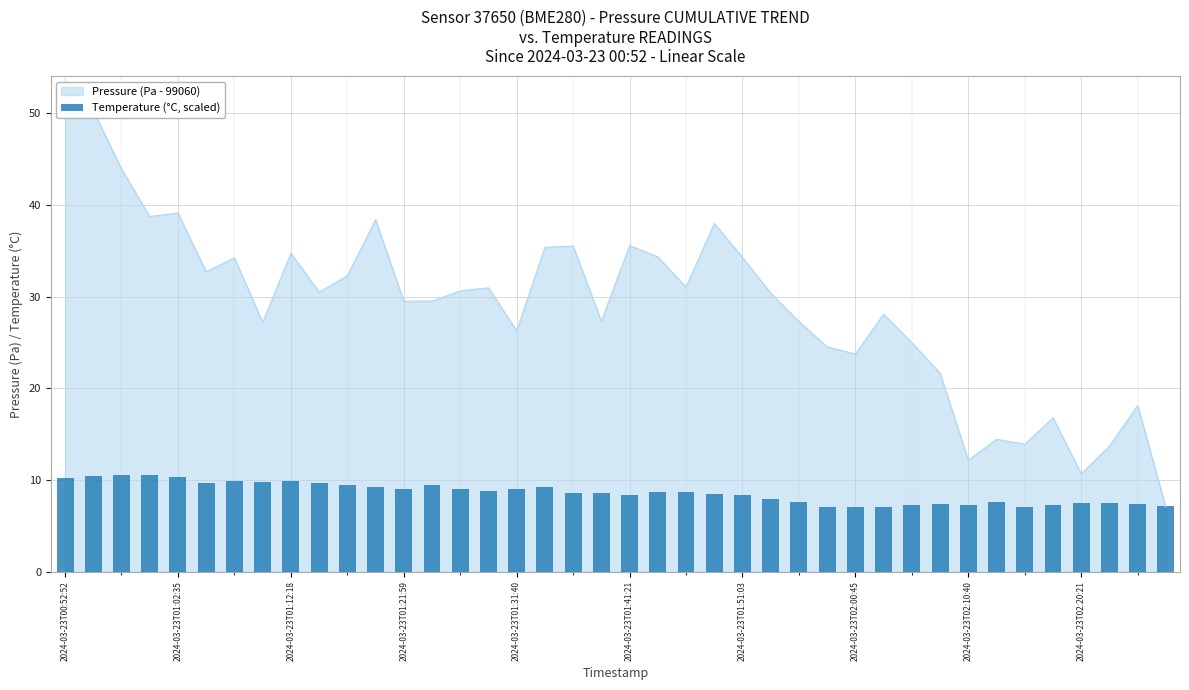

Does the chart contain stacked bars?

No